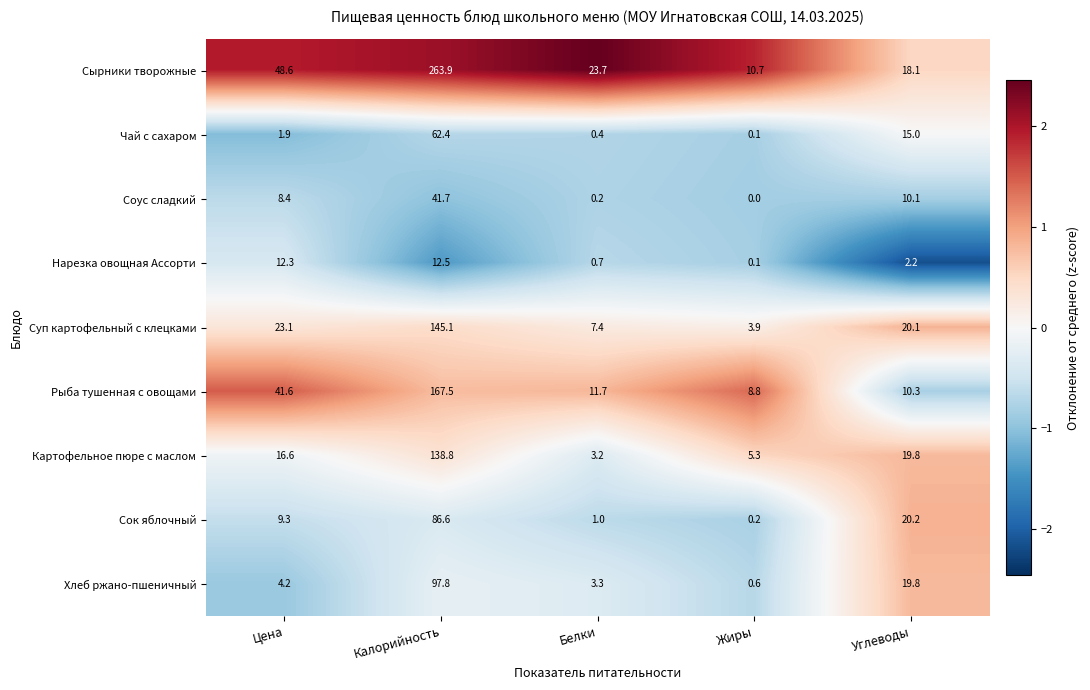

At which label does Нарезка овощная Ассорти reach its minimum?

Жиры